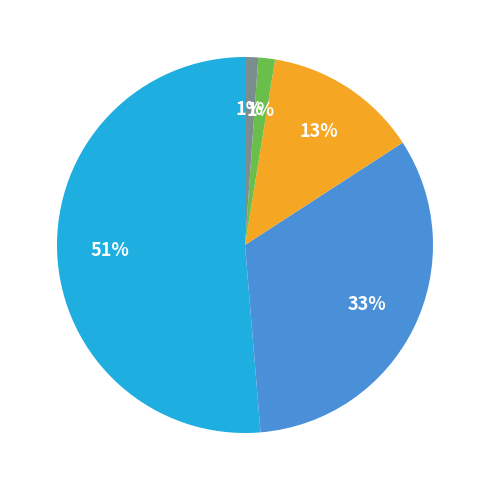

How many segments does this pie chart have?

5